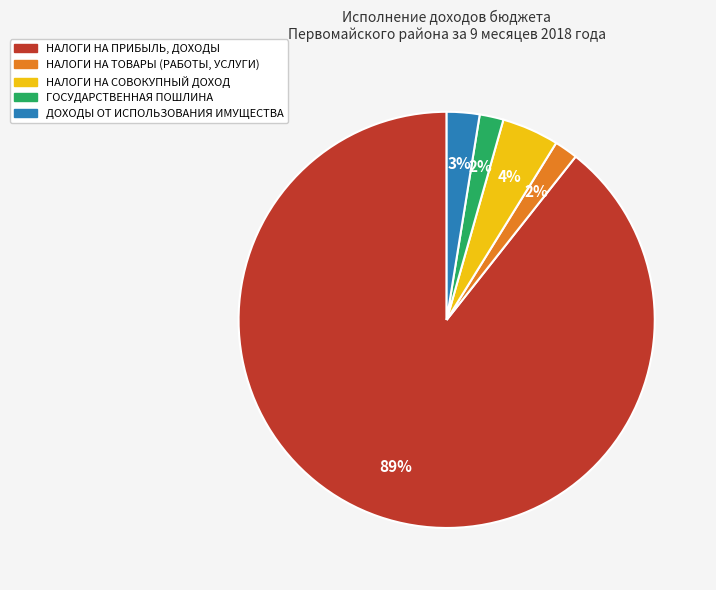

To the nearest percent, what portion does ГОСУДАРСТВЕННАЯ ПОШЛИНА represent?

2%